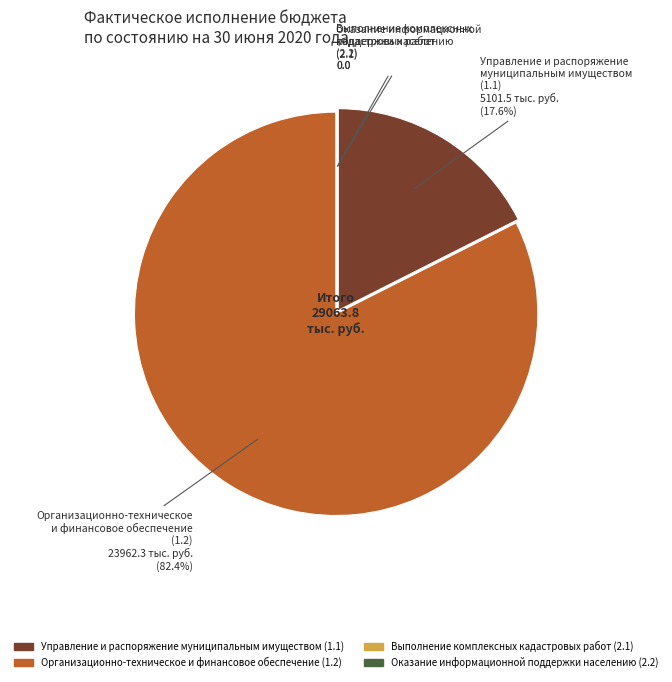

Does any single category account for the majority?

Yes